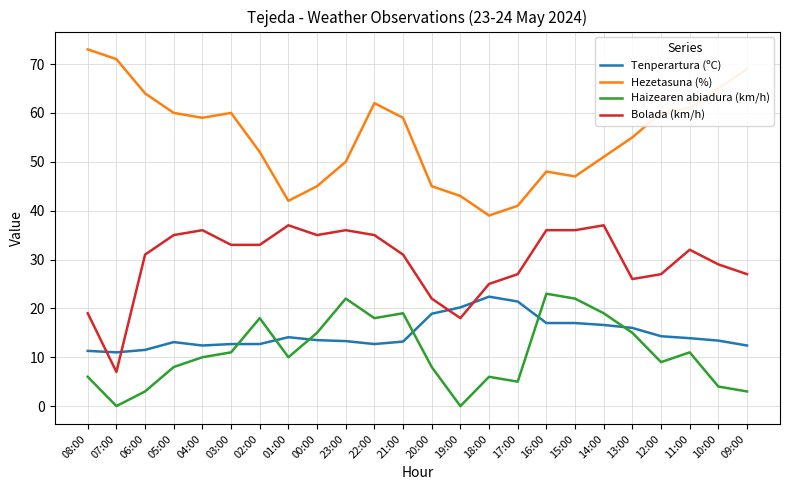

Where do Tenperartura (ºC) and Haizearen abiadura (km/h) first cross each other?

03:00 and 02:00